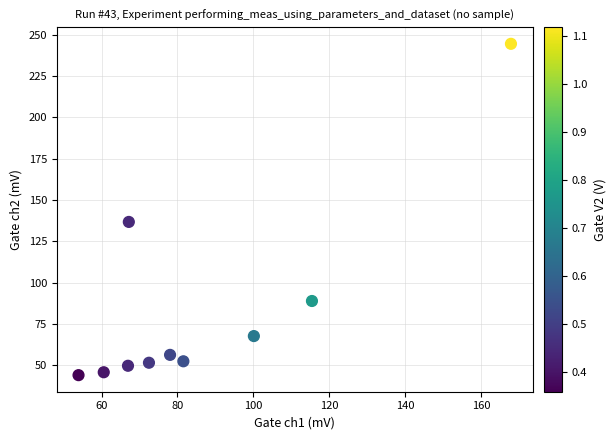

What Y value in the scatter plot is closest to 144?

136.7